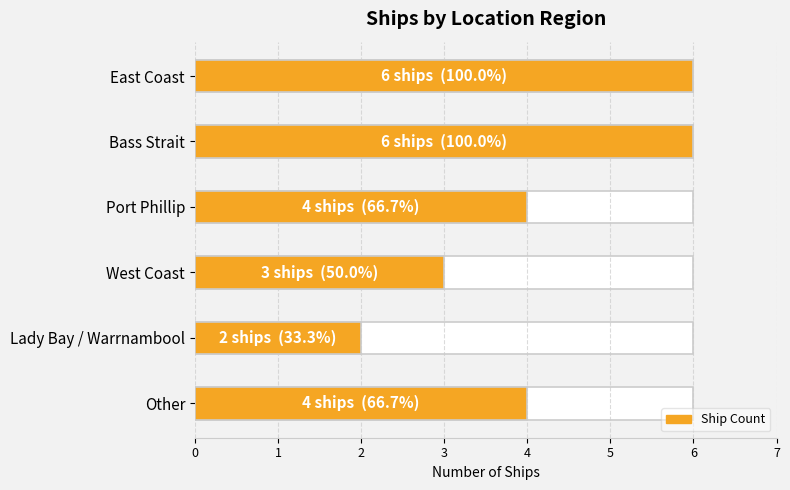

How many data points does each series have?

6